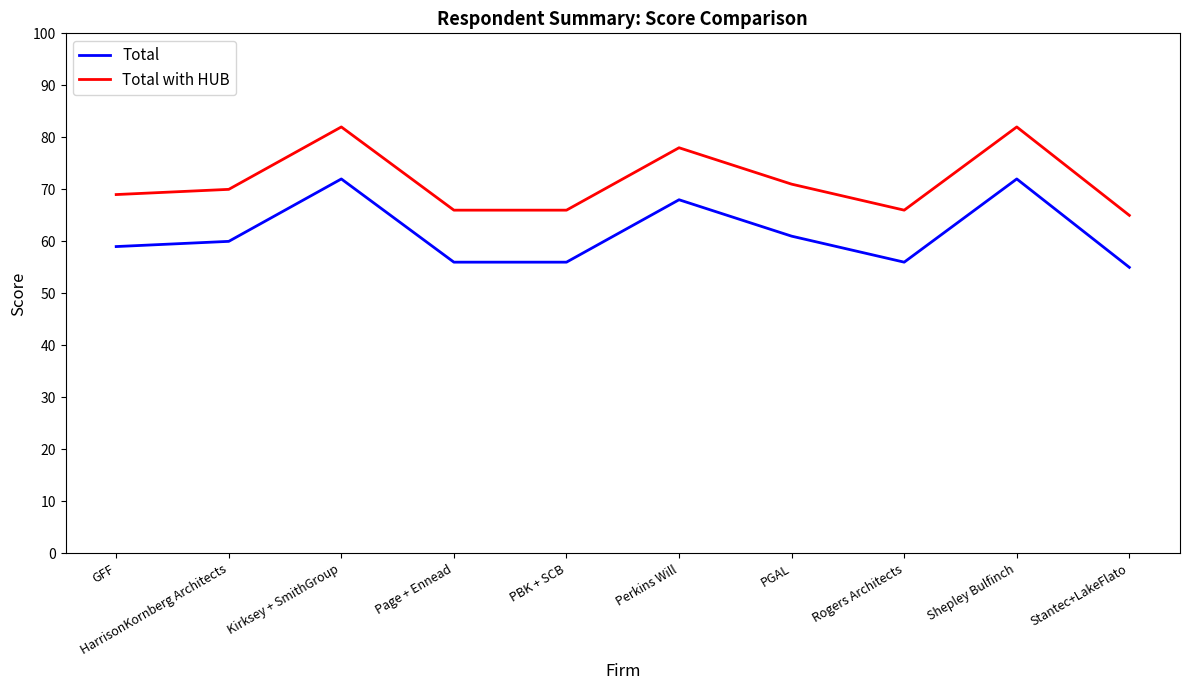

What value does the Total with HUB series have at Perkins Will, to the nearest 5?

80